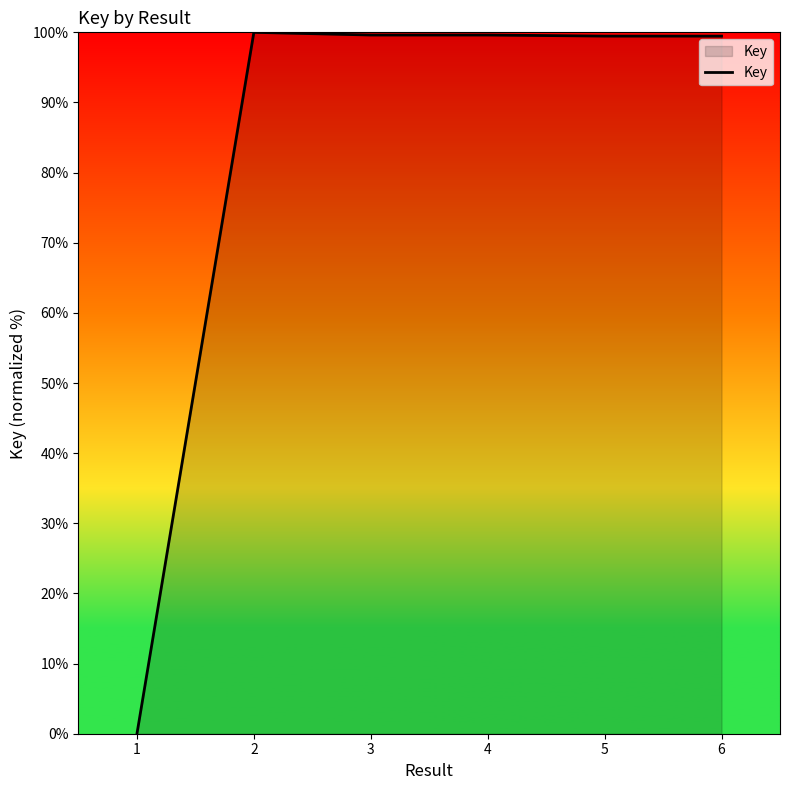

What is the sum of all values?

498.2